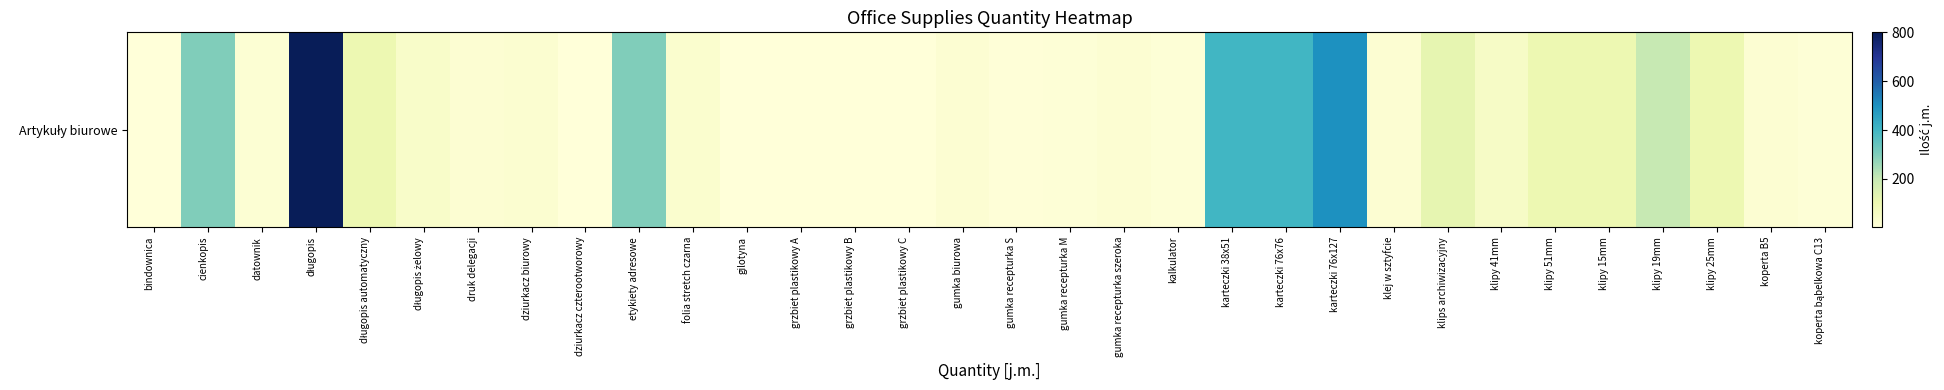

Which label corresponds to the smallest value in the chart?

bindownica